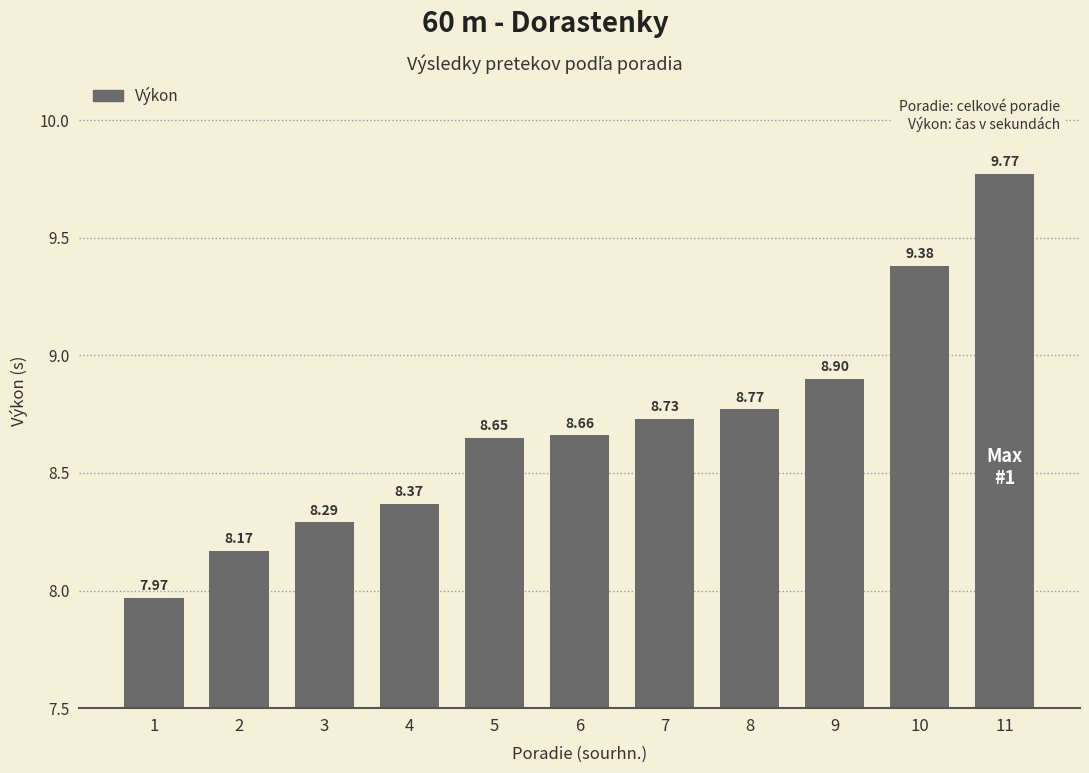

What is the change in value from 1 to 2?

+0.2